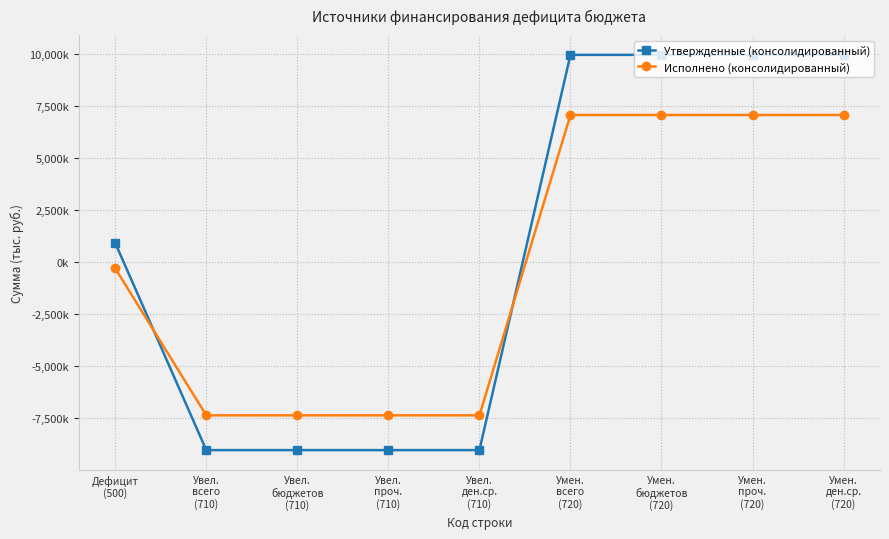

What is the average value of the Утвержденные (консолидированный) series?

505193.3